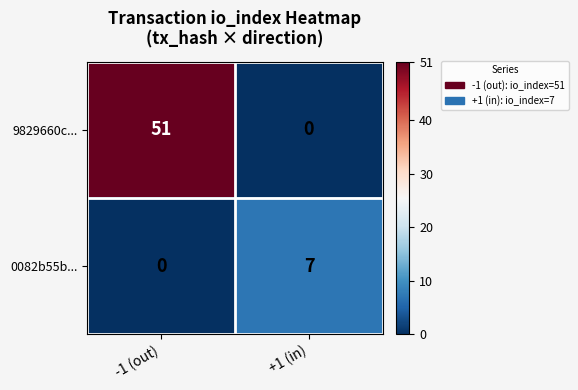

Which series has the widest spread of values?

9829660c...